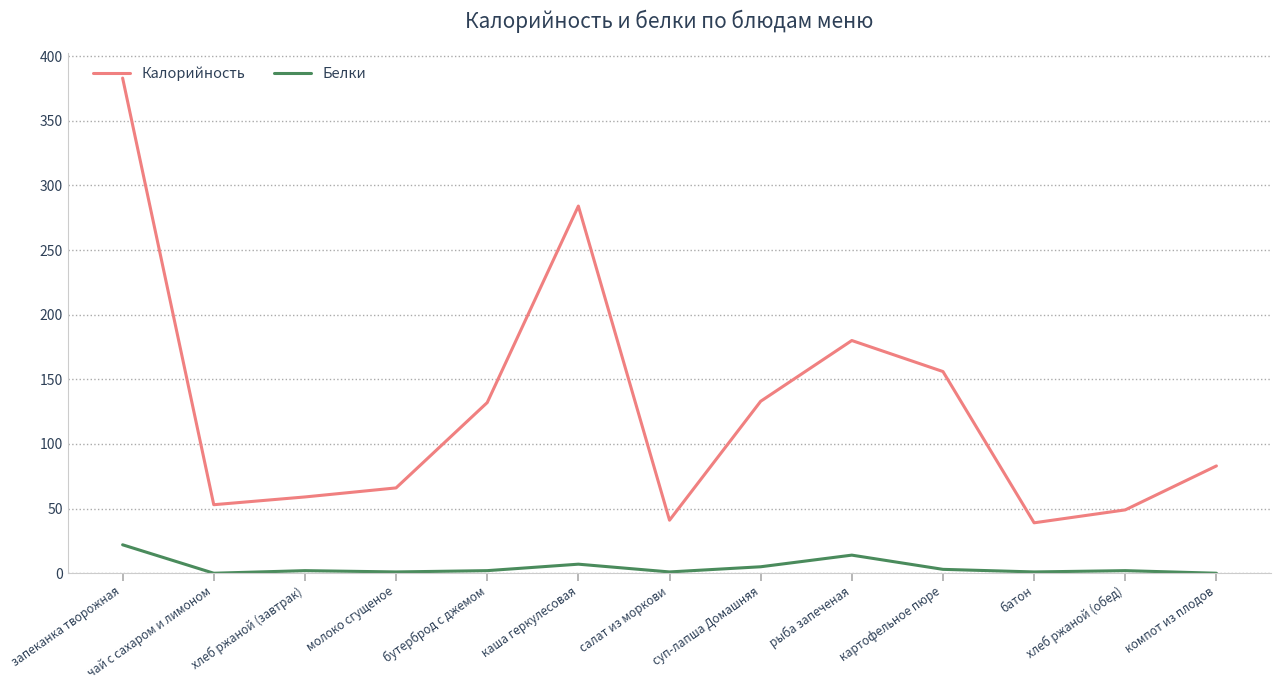

Which series has the widest spread of values?

Калорийность